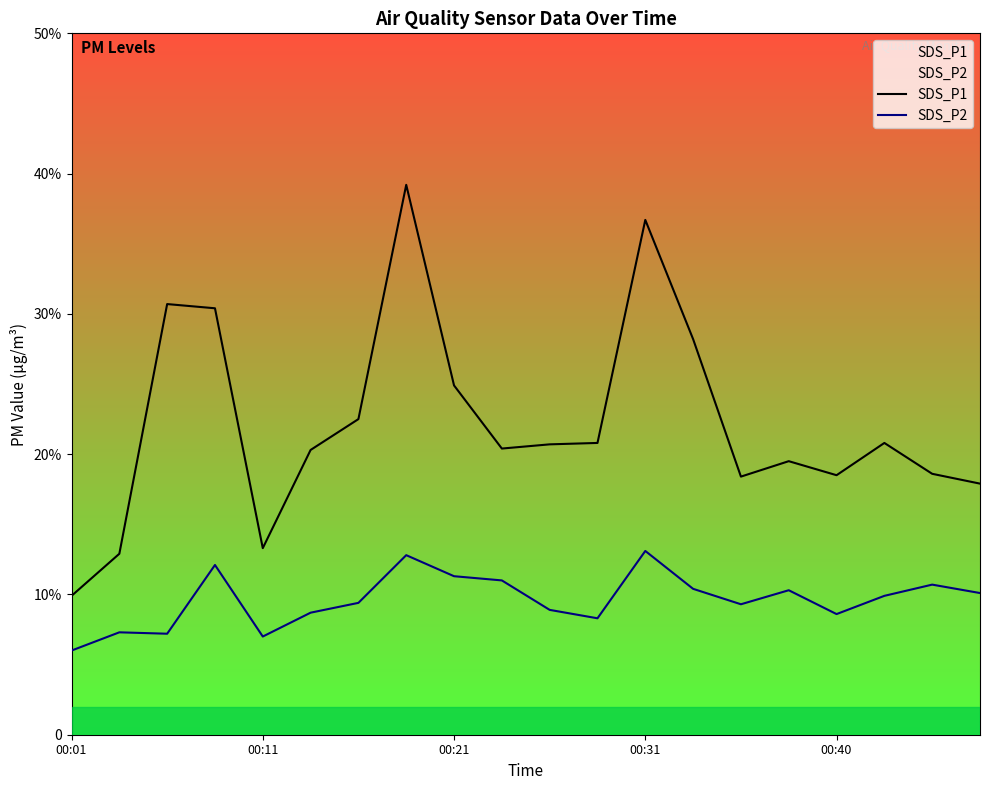

In SDS_P1, how many points are lower than both neighbors (excluding endpoints)?

4